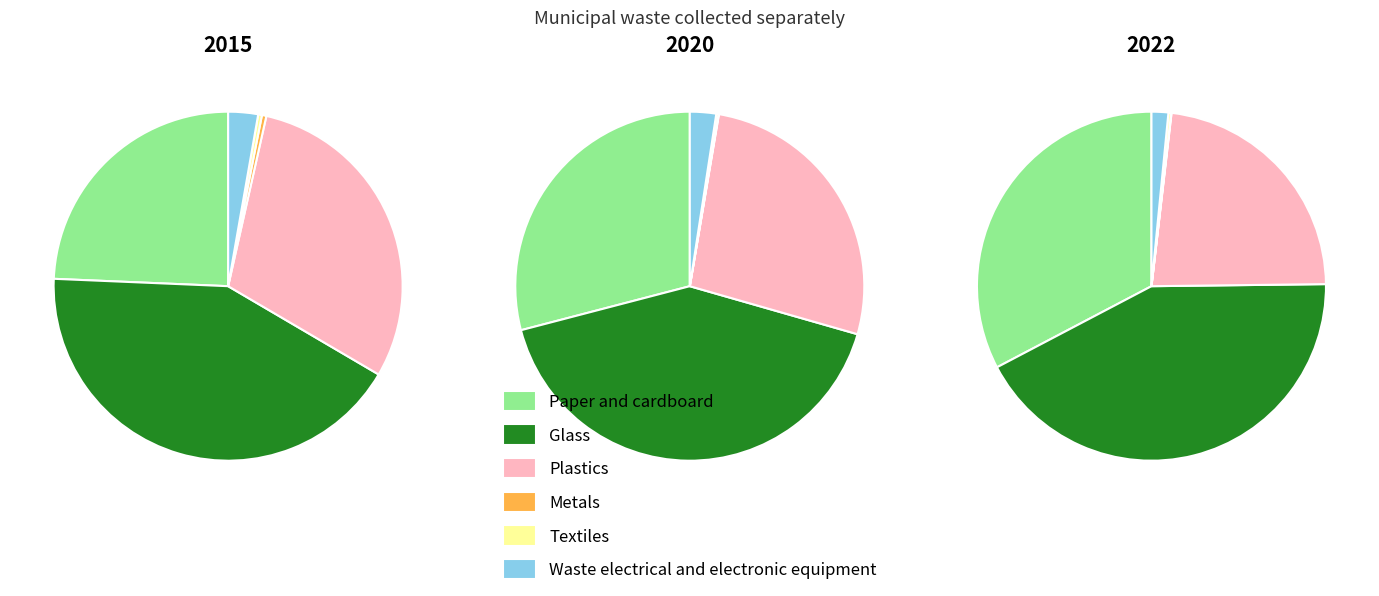

What portion of the pie excludes Paper and cardboard?

75.7%